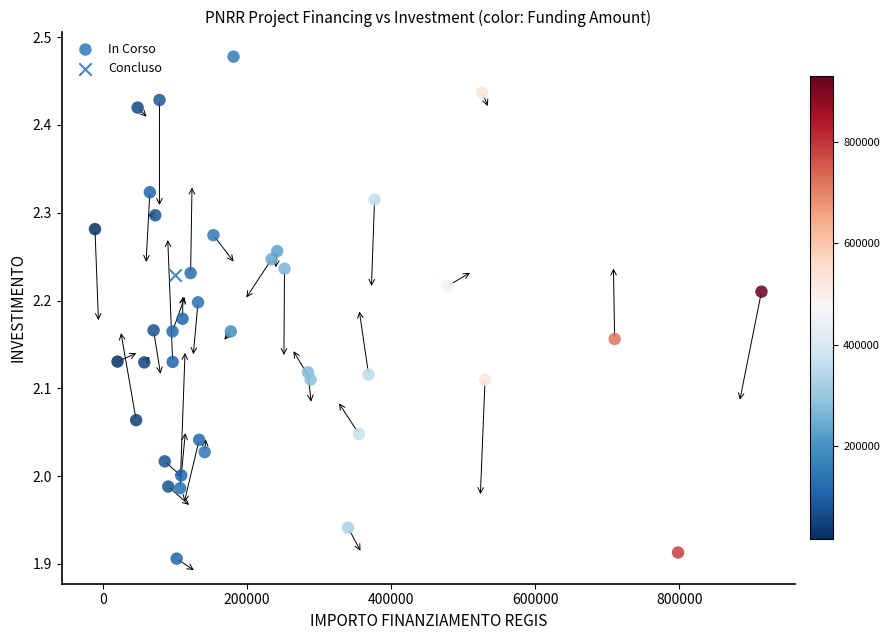

What are all the series names shown in the legend?

In Corso, Concluso